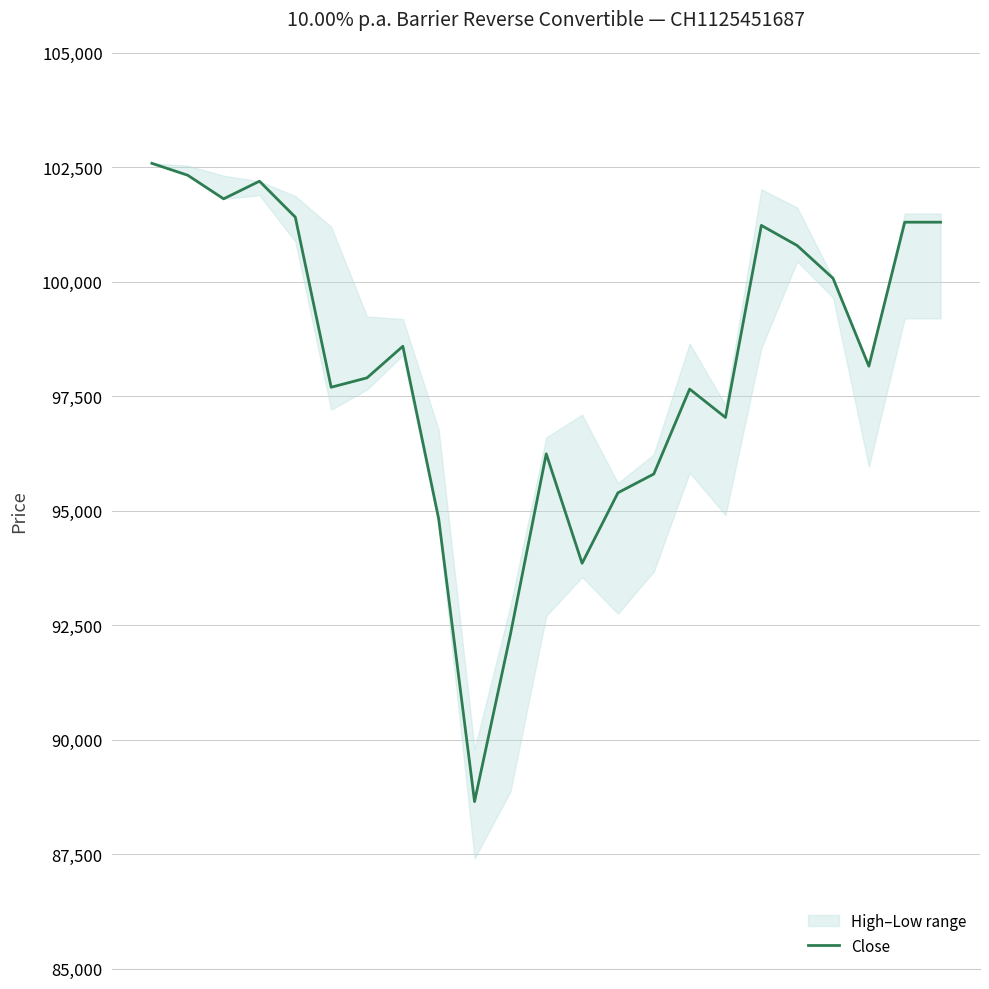

What is the difference between the maximum and minimum values?

13940